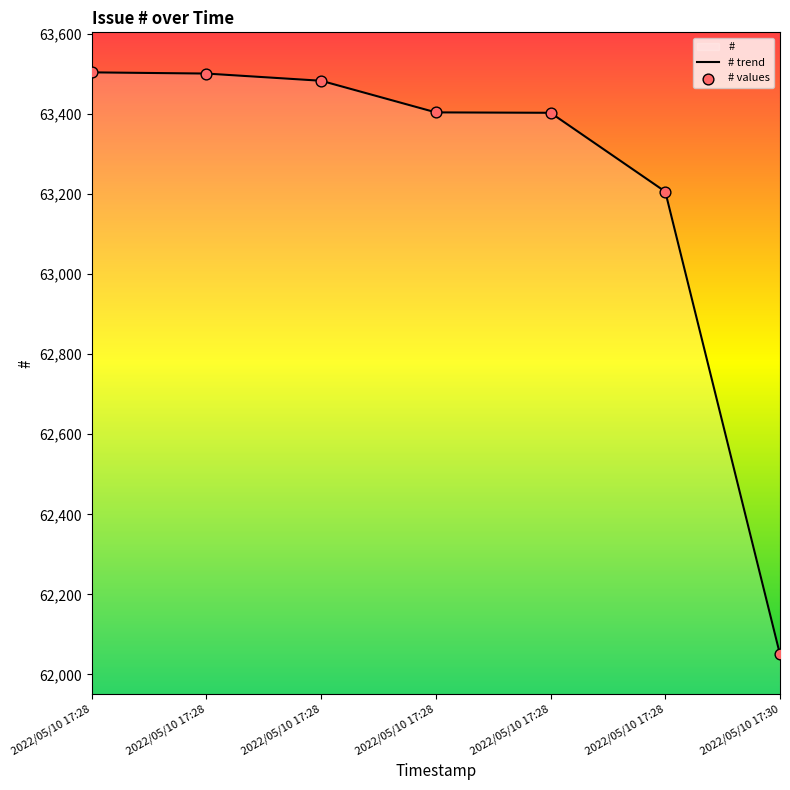

Which has a higher value, 2022/05/10 17:30 or 2022/05/10 17:28?

2022/05/10 17:28